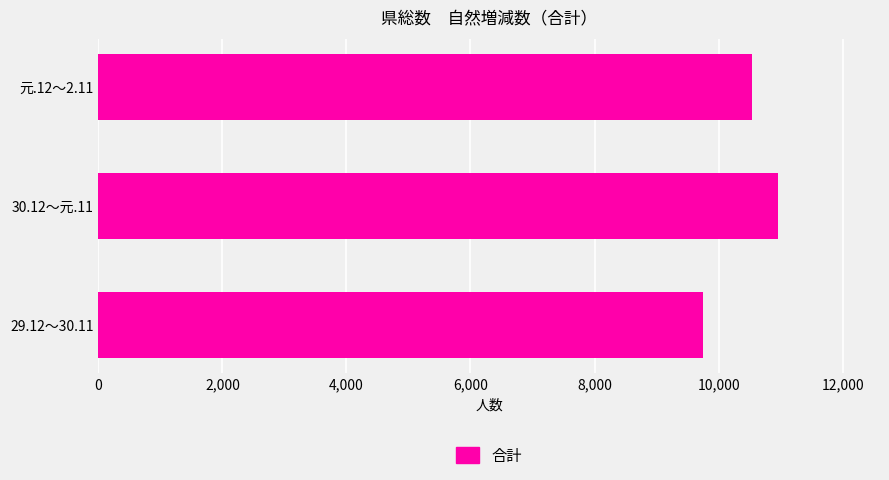

What is the ratio of the value at 30.12～元.11 to the value at 元.12～2.11?

1.0